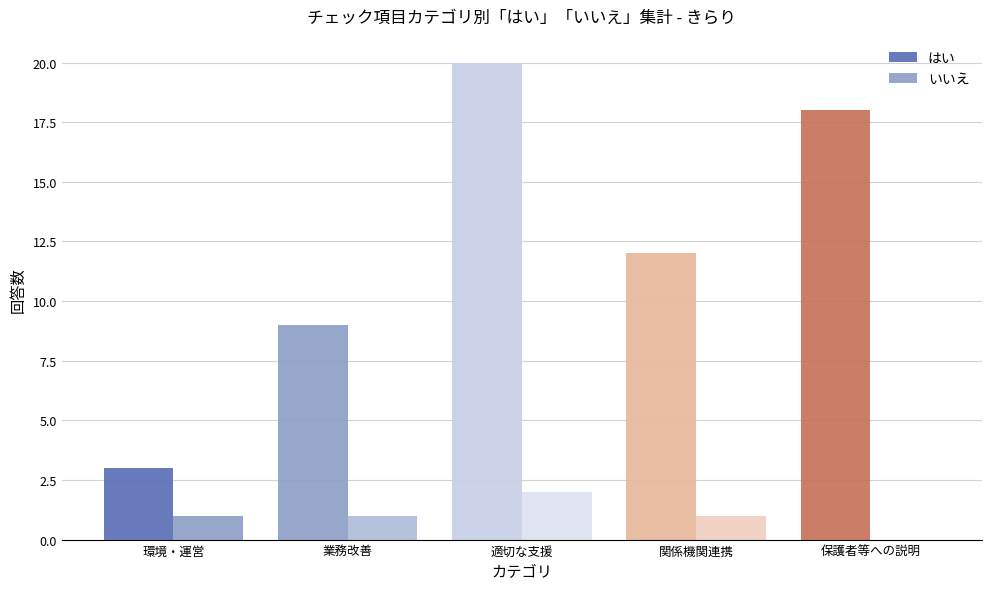

How many series are shown in this chart?

2